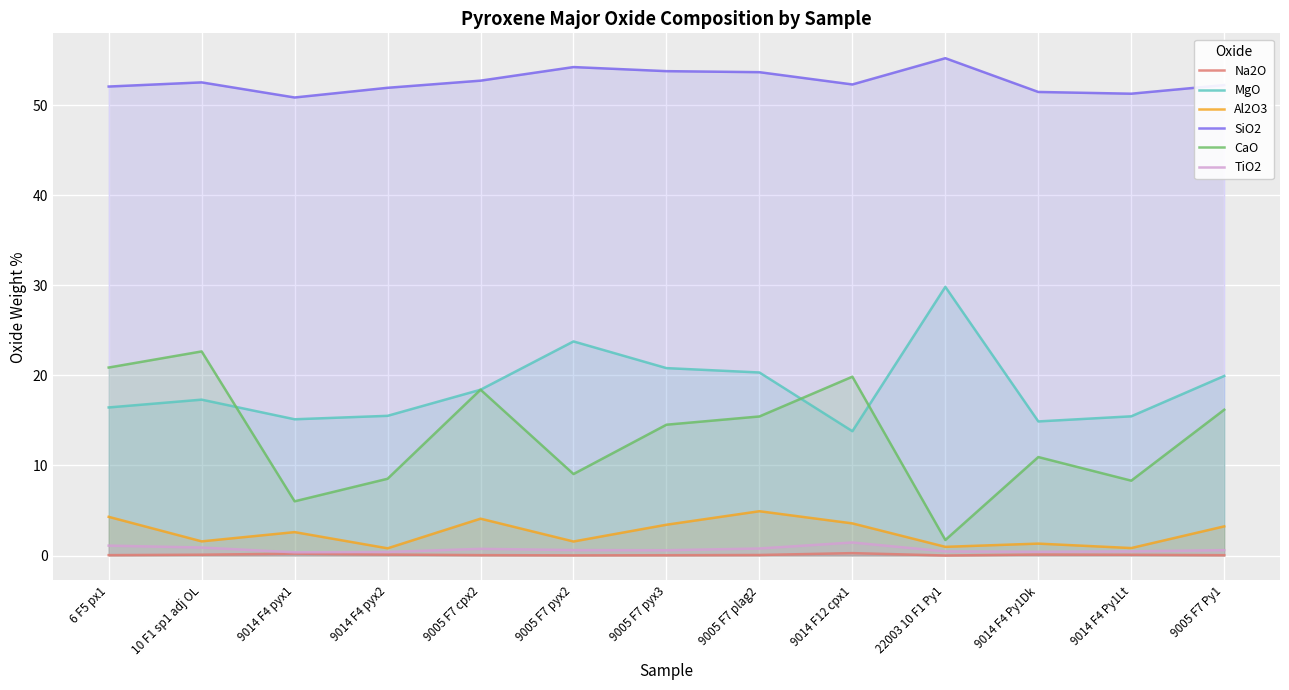

How many lines are shown in the chart?

6